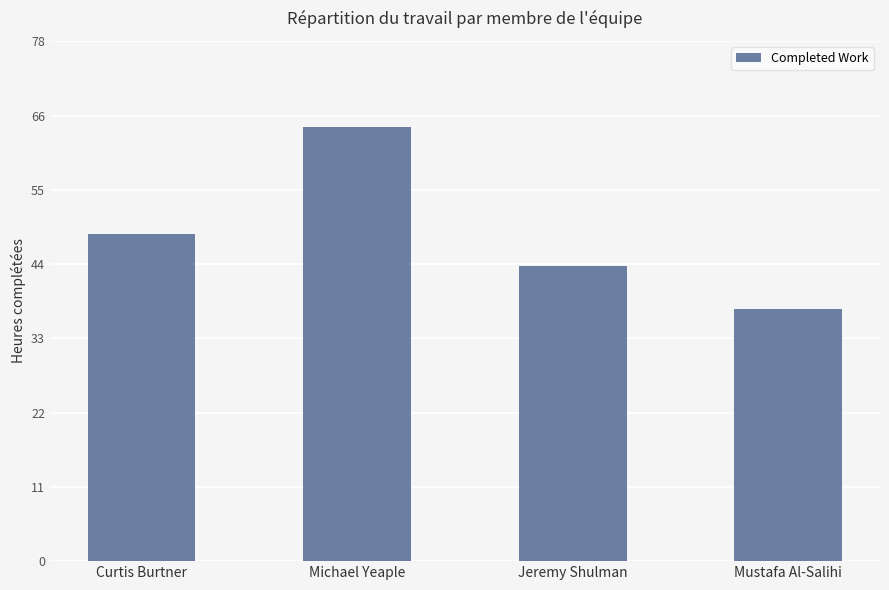

Rank the categories by value from lowest to highest.

Mustafa Al-Salihi, Jeremy Shulman, Curtis Burtner, Michael Yeaple